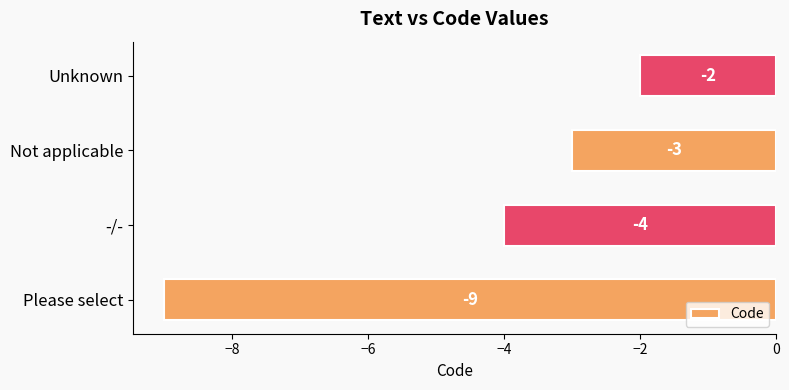

Which category has the highest value across all series?

Unknown